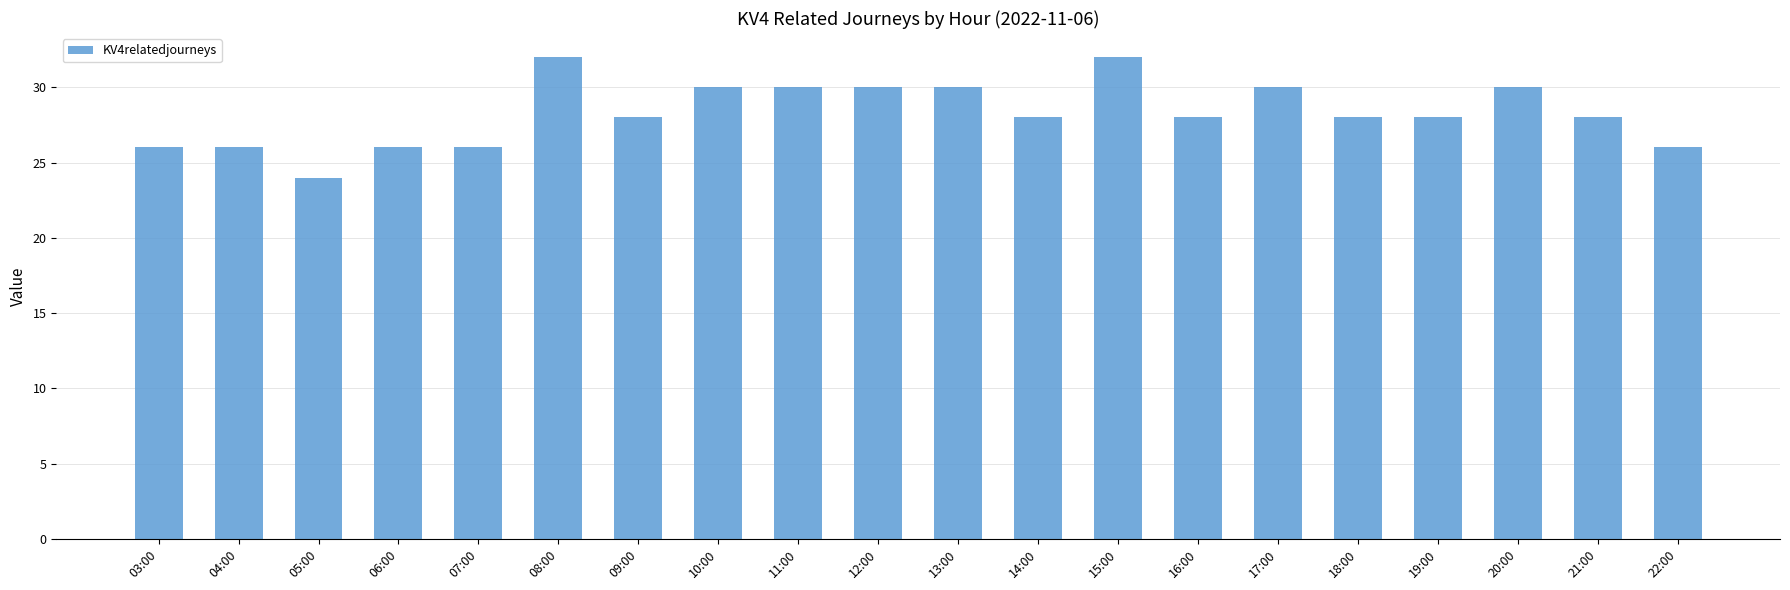

What is the average value?

28